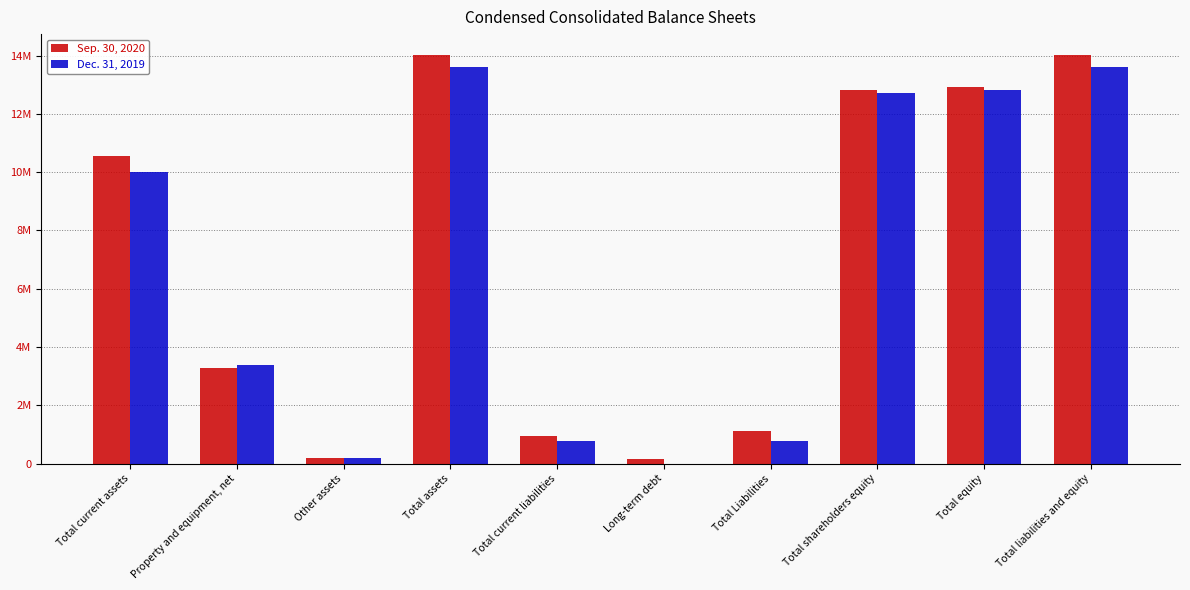

What is the difference between the Dec. 31, 2019 values at Long-term debt and Other assets?

205000